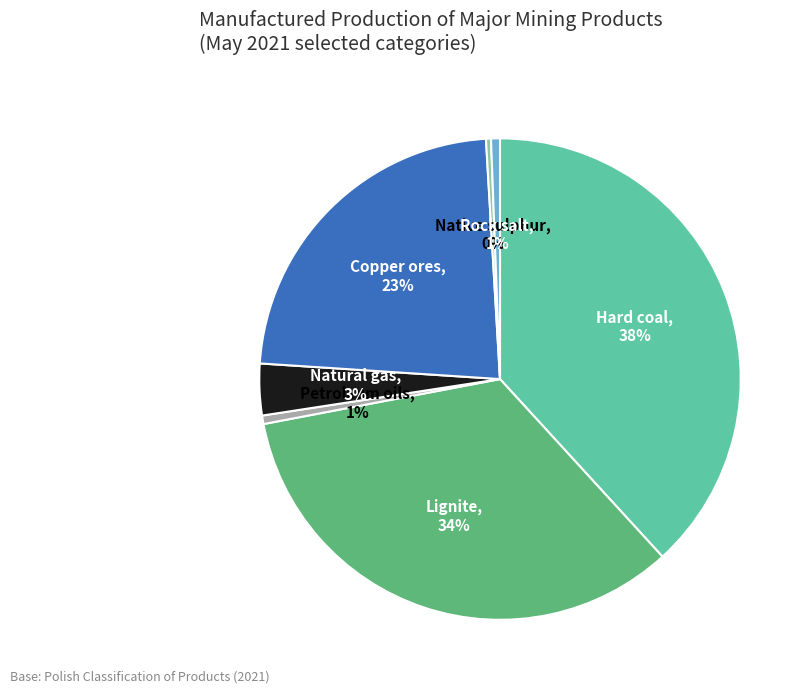

Which category has the biggest portion of the pie?

Hard coal